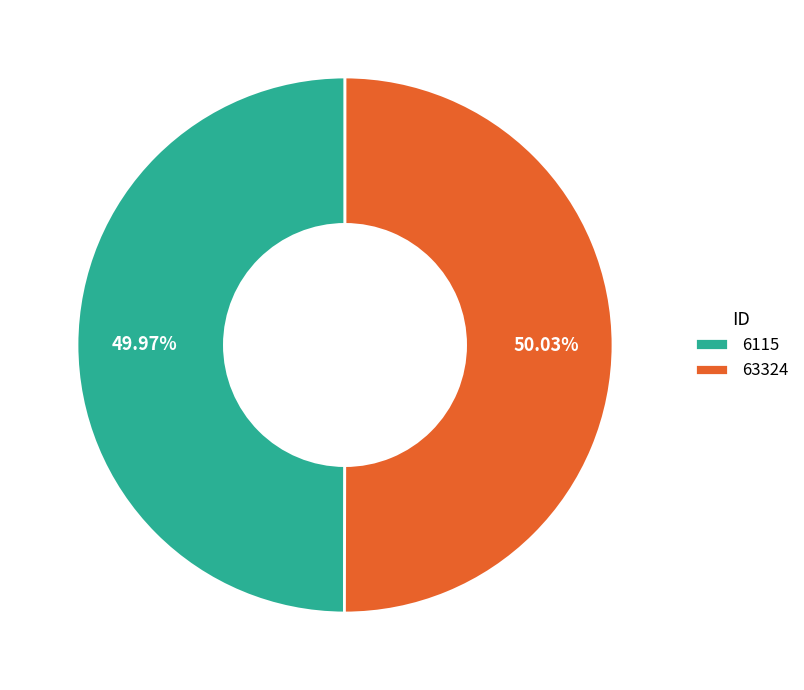

What is the total percentage of 6115 and 63324?

100.0%